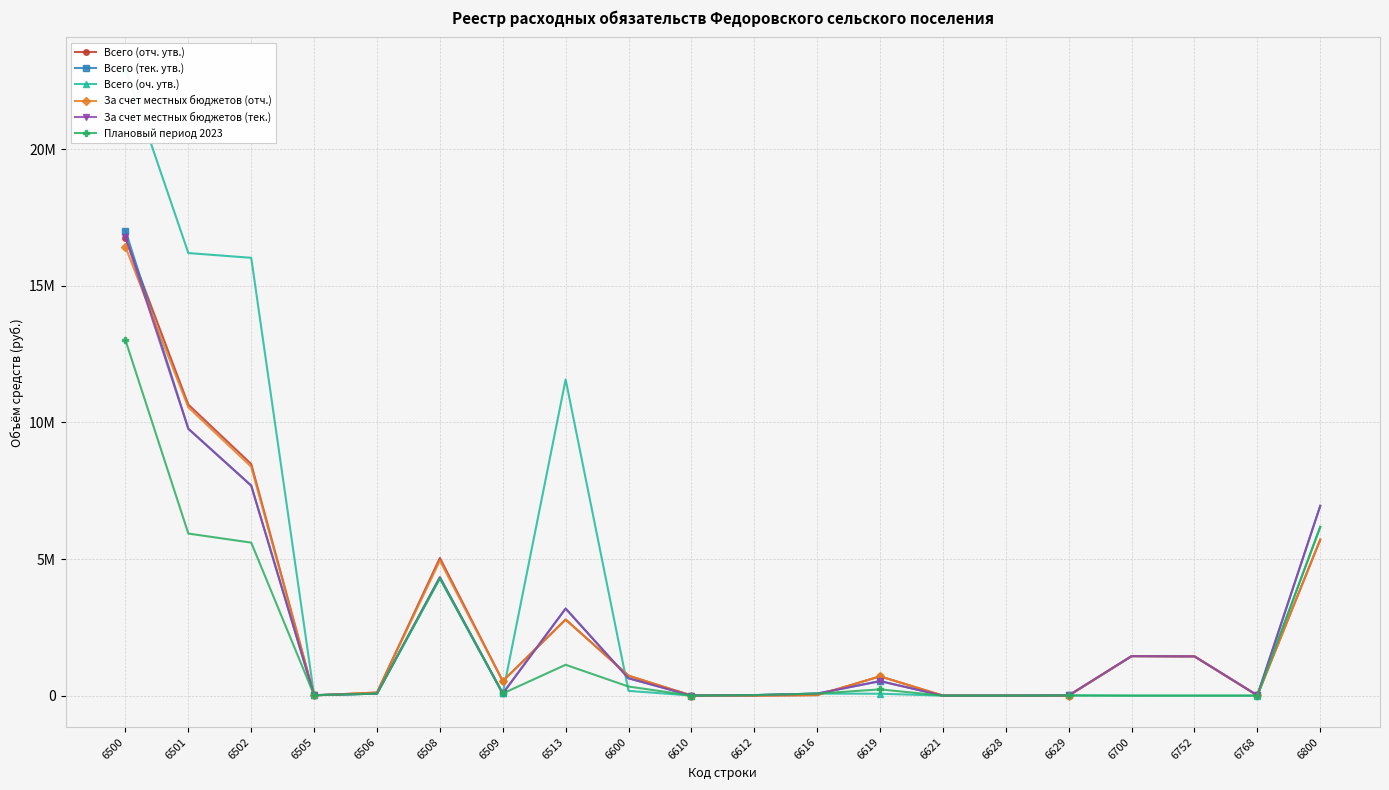

At which label does Всего (оч. утв.) reach its peak?

6500